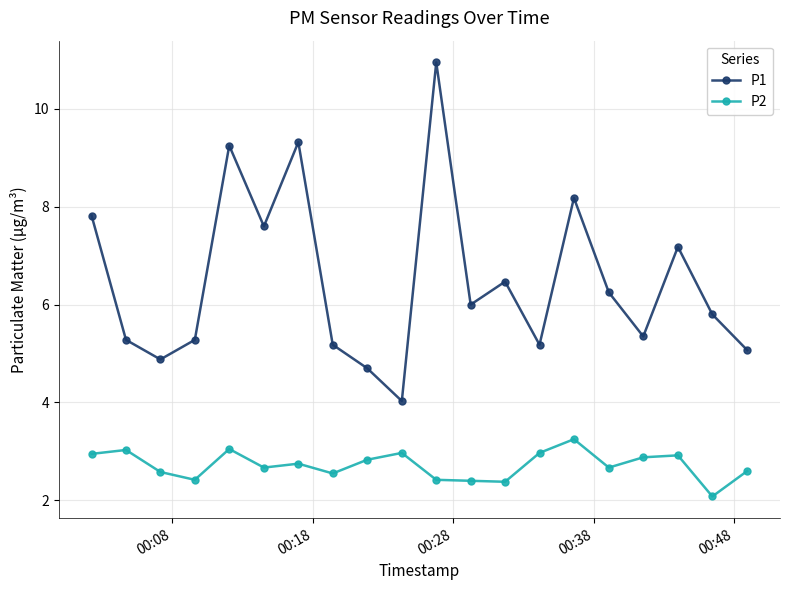

Which series has the widest spread of values?

P1